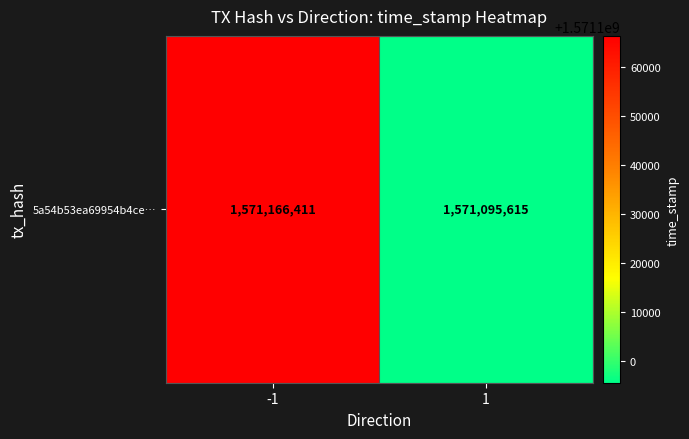

Which category has the lowest value across all series?

1